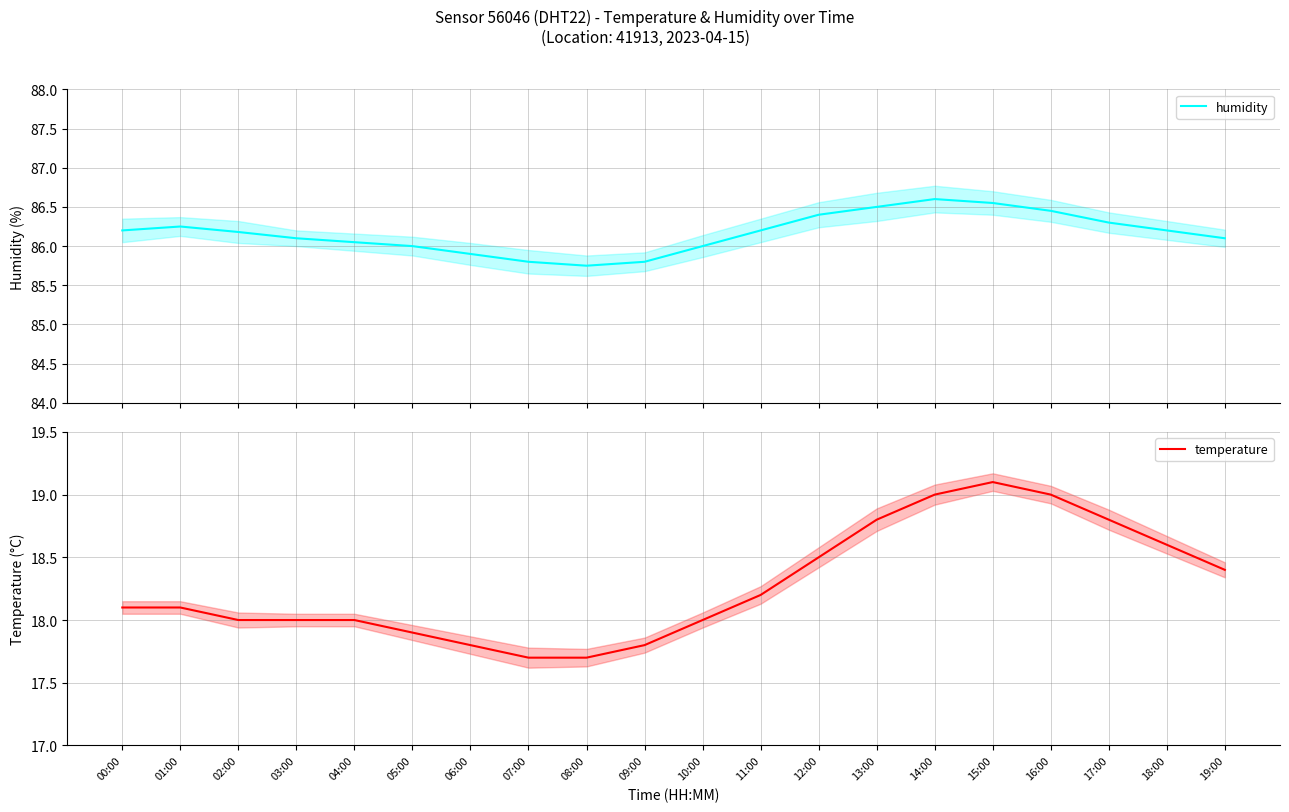

List the series in order of their peak value, lowest first.

temperature, humidity